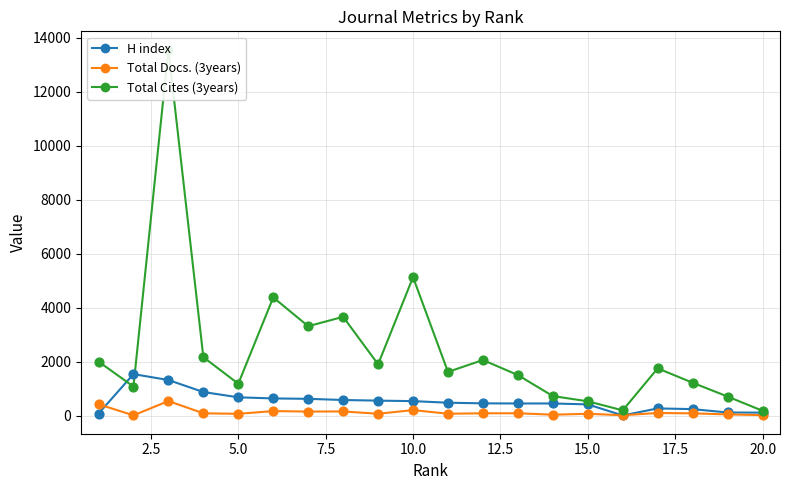

At how many categories does at least one series exceed 3571?

4